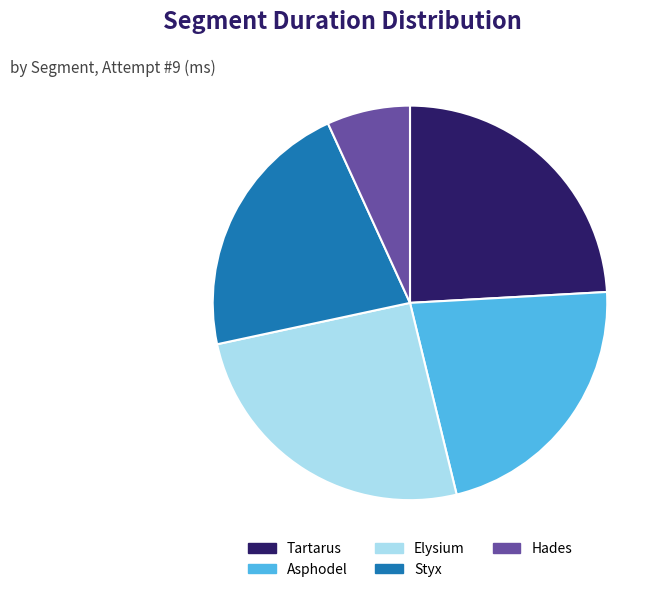

Approximately how many times larger is the value at Tartarus compared to Hades?

3.5